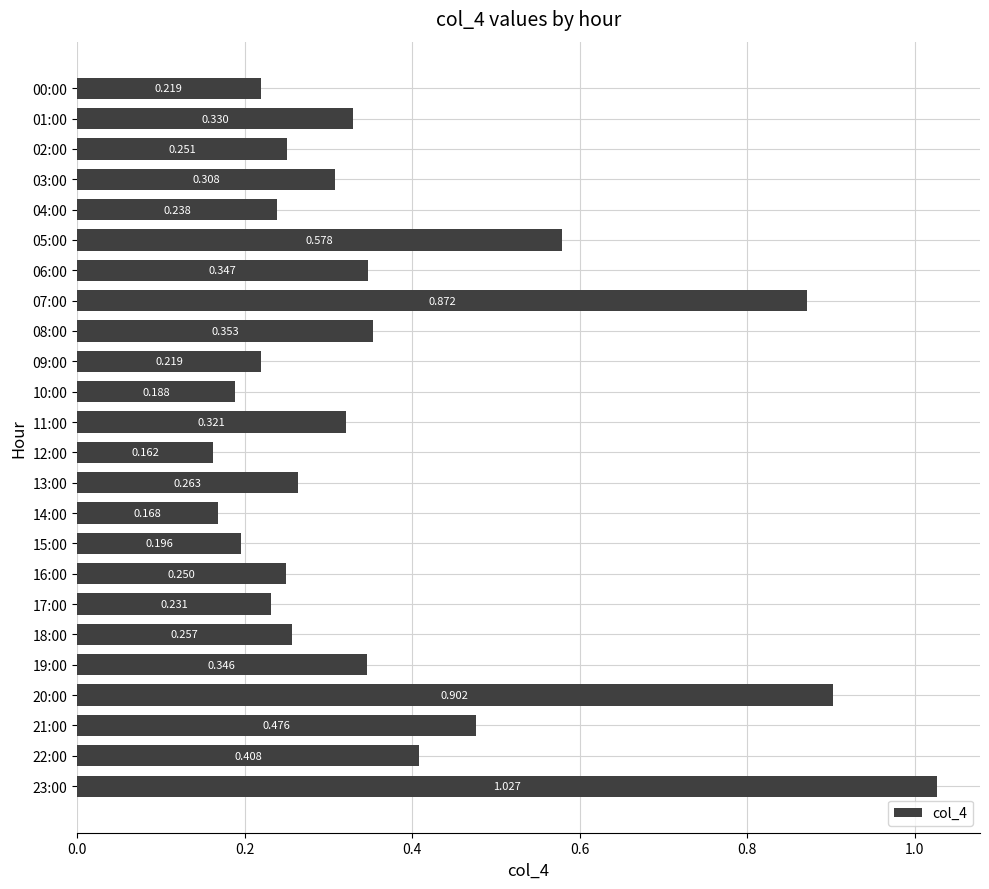

How many bars are there in total?

24